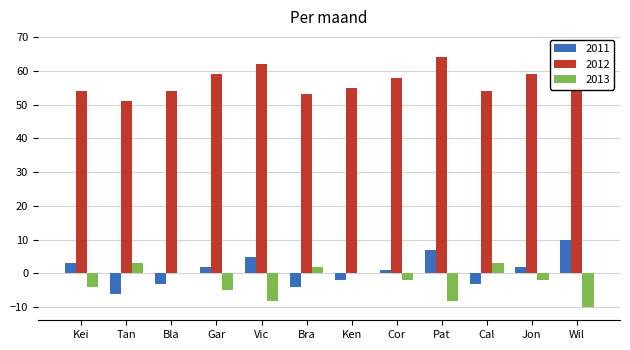

What is the difference between the second highest and minimum values in the 2013 series?

13